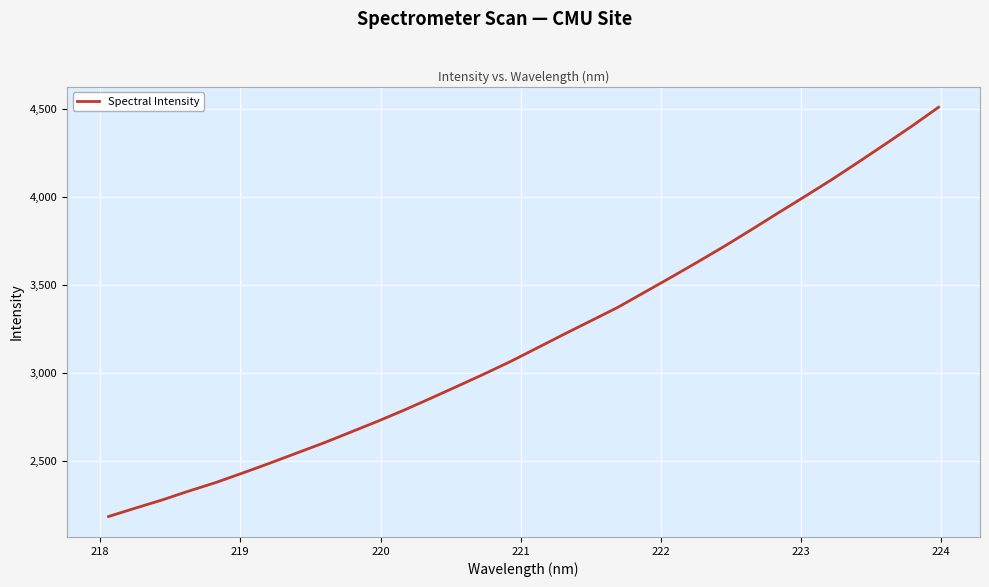

What is the greatest value displayed?

4507.3